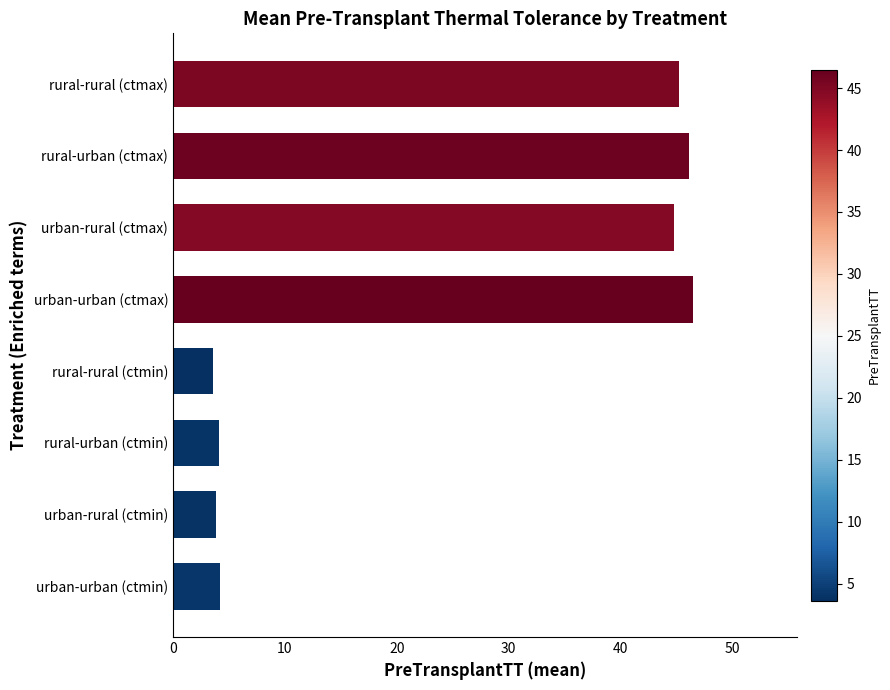

Are the bars horizontal?

Yes